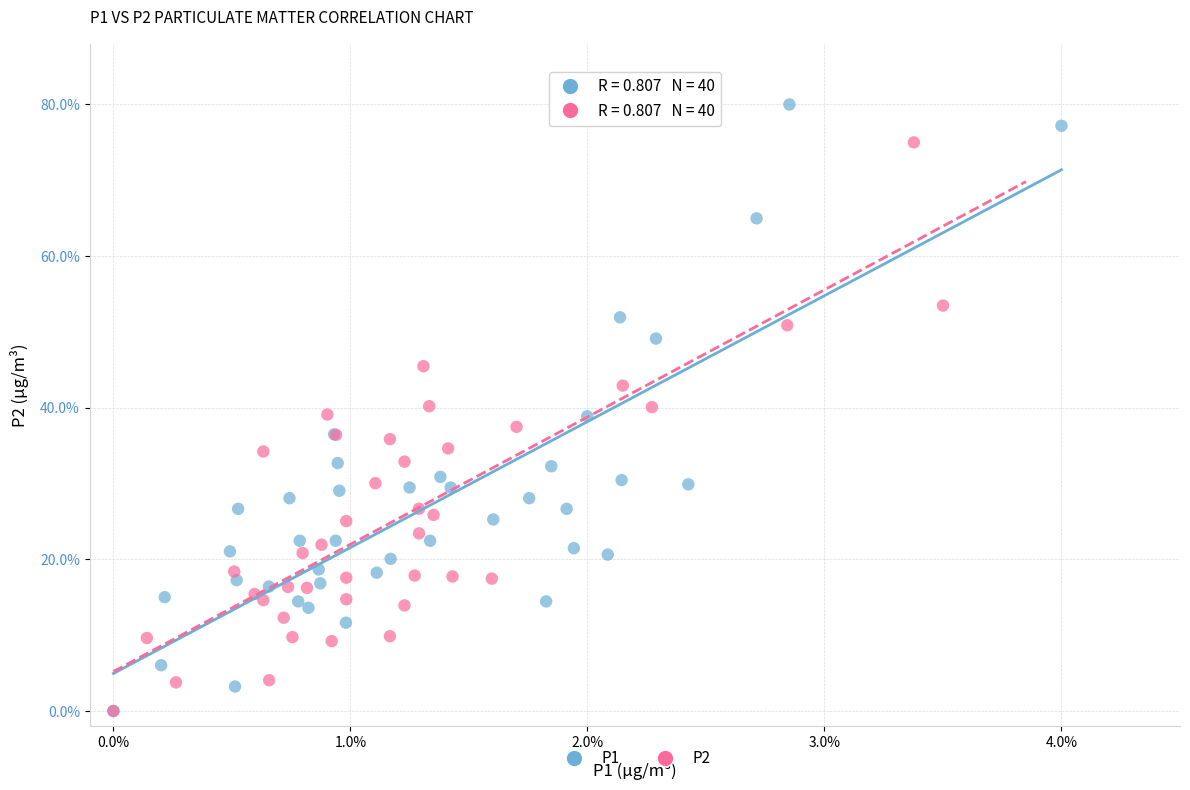

Which series has the widest spread of Y values?

P1